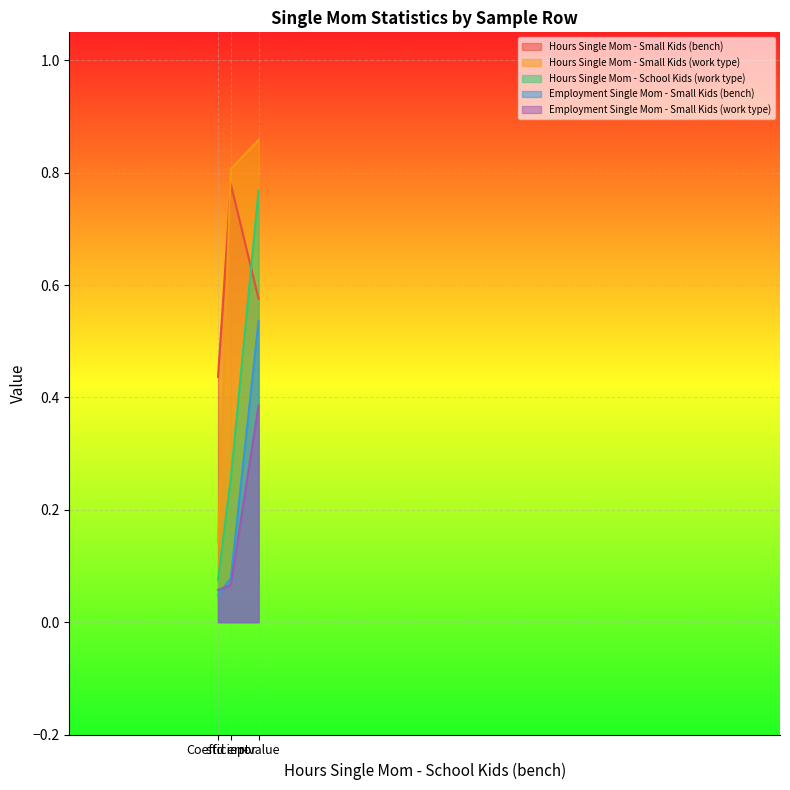

What position from the right is Coefficient?

3